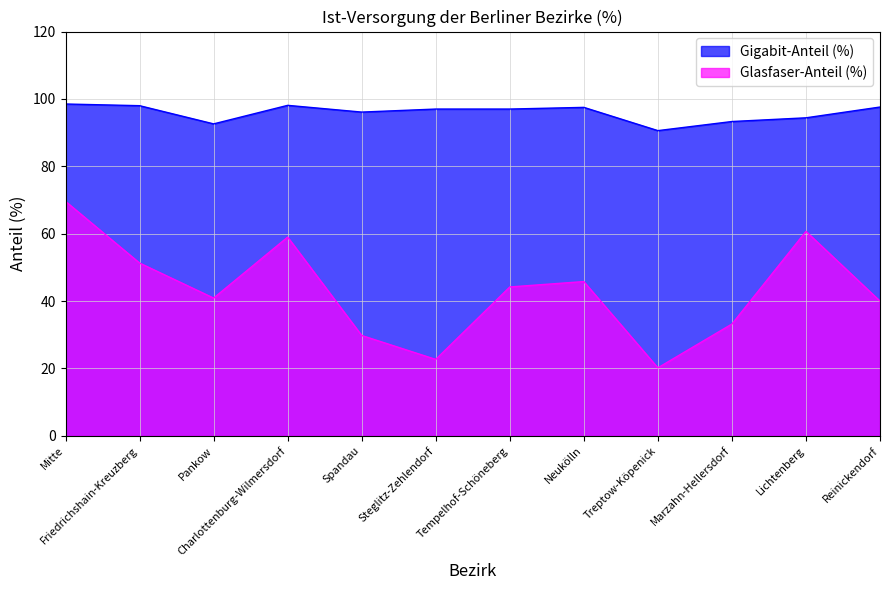

What is the sum of all Glasfaser-Anteil (%) values?

517.4